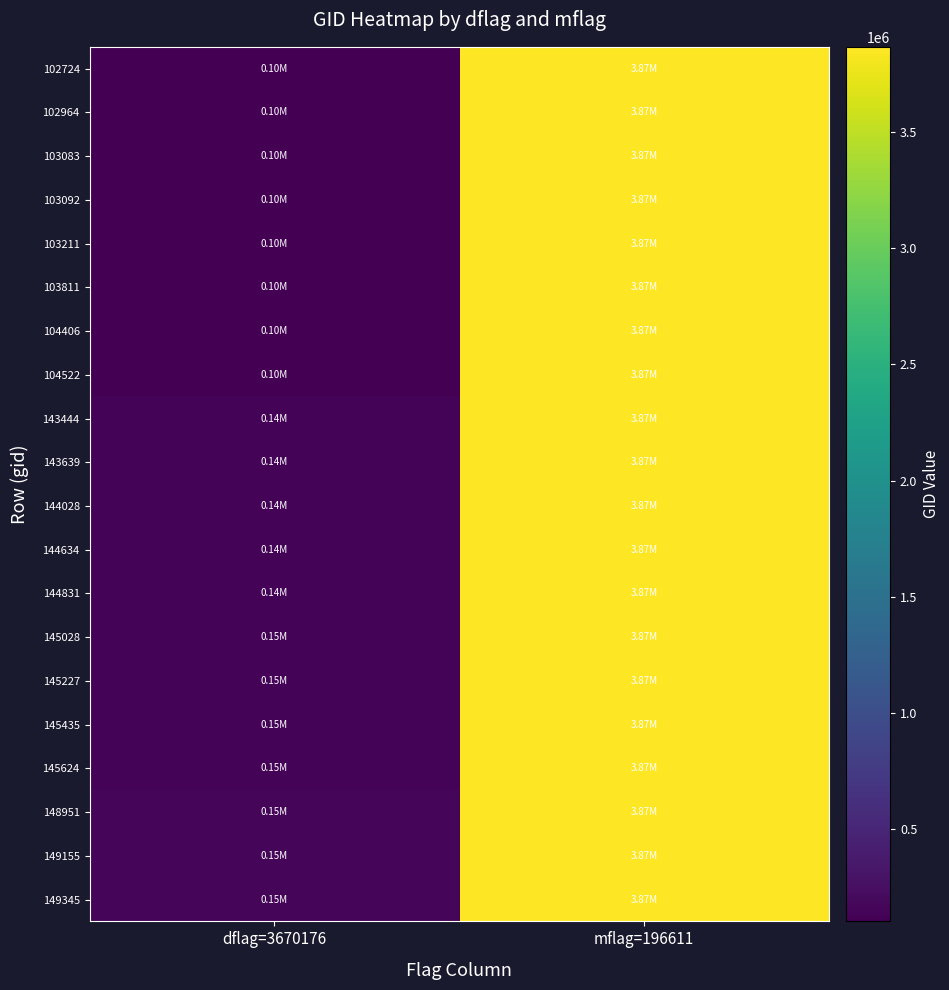

Reading right to left, list all the values displayed in this chart.

102724: mflag=196611=3866787	dflag=3670176=102724
102964: mflag=196611=3866787	dflag=3670176=102964
103083: mflag=196611=3866787	dflag=3670176=103083
103092: mflag=196611=3866787	dflag=3670176=103092
103211: mflag=196611=3866787	dflag=3670176=103211
103811: mflag=196611=3866787	dflag=3670176=103811
104406: mflag=196611=3866787	dflag=3670176=104406
104522: mflag=196611=3866787	dflag=3670176=104522
143444: mflag=196611=3866787	dflag=3670176=143444
143639: mflag=196611=3866787	dflag=3670176=143639
144028: mflag=196611=3866787	dflag=3670176=144028
144634: mflag=196611=3866787	dflag=3670176=144634
144831: mflag=196611=3866787	dflag=3670176=144831
145028: mflag=196611=3866787	dflag=3670176=145028
145227: mflag=196611=3866787	dflag=3670176=145227
145435: mflag=196611=3866787	dflag=3670176=145435
145624: mflag=196611=3866787	dflag=3670176=145624
148951: mflag=196611=3866787	dflag=3670176=148951
149155: mflag=196611=3866787	dflag=3670176=149155
149345: mflag=196611=3866787	dflag=3670176=149345